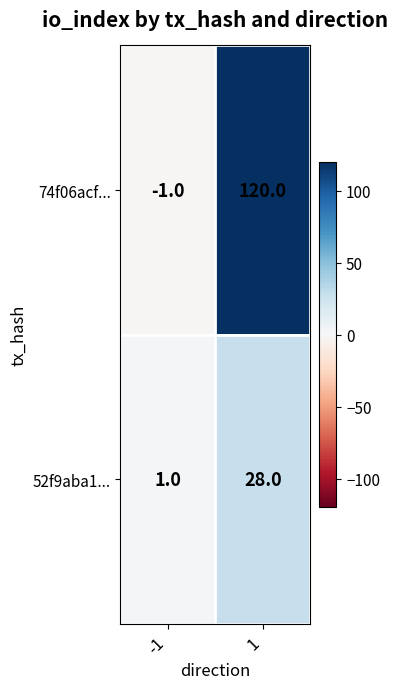

The value of 52f9aba1... at -1 is 1. True or false?

True